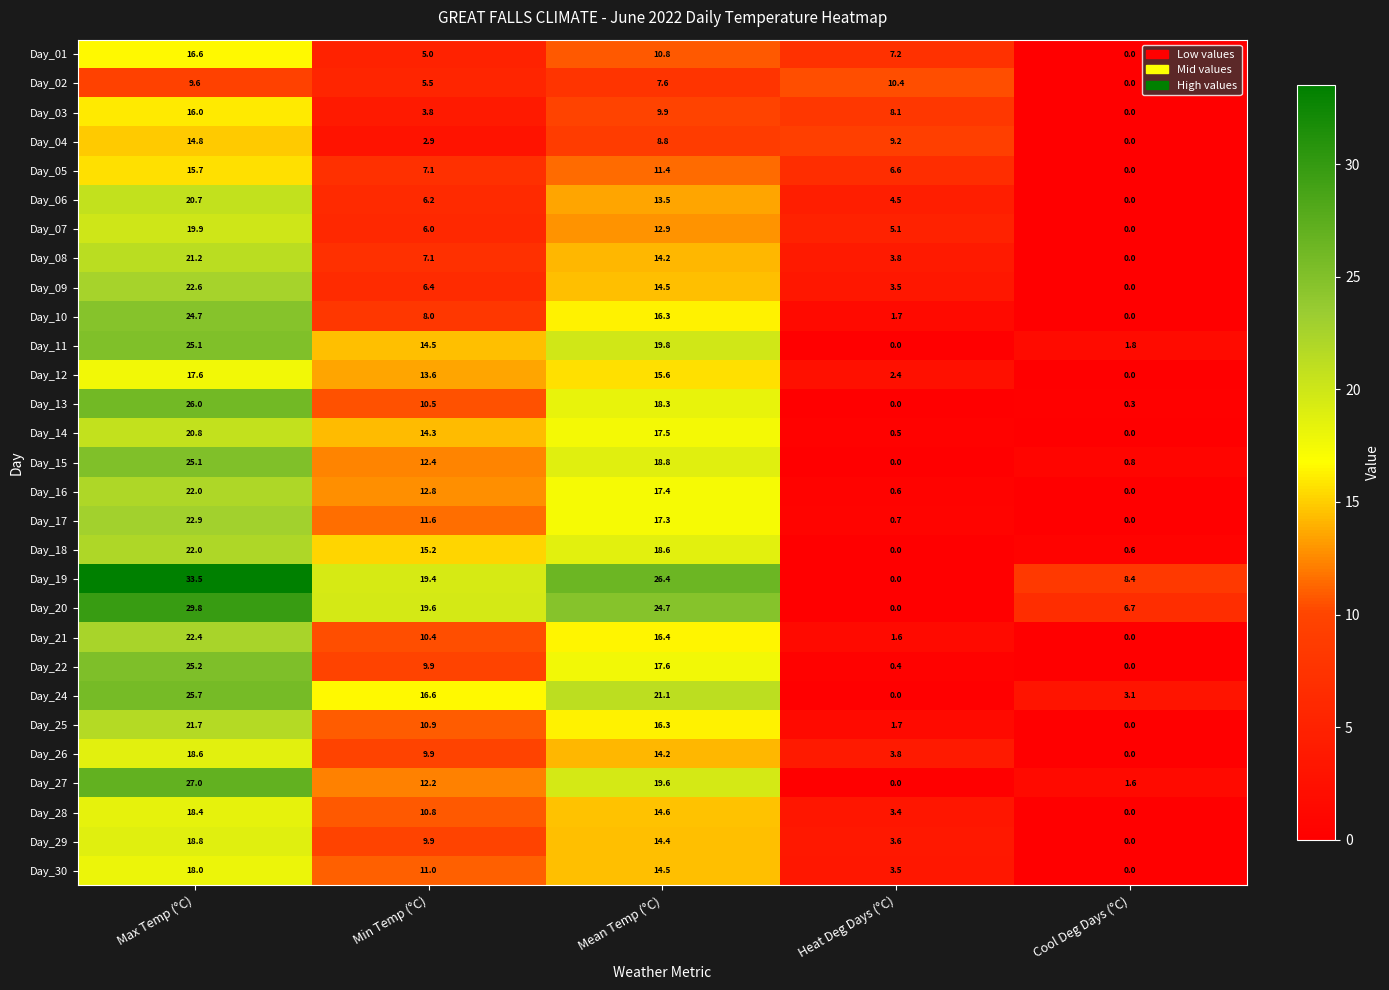

What is the greatest value displayed?

33.5